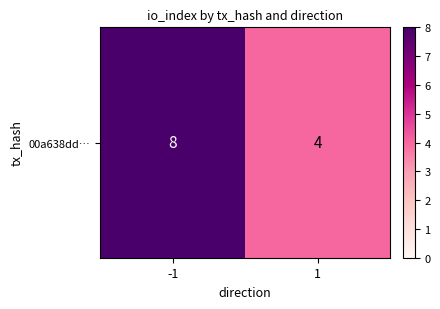

What value does the data have at 1?

4